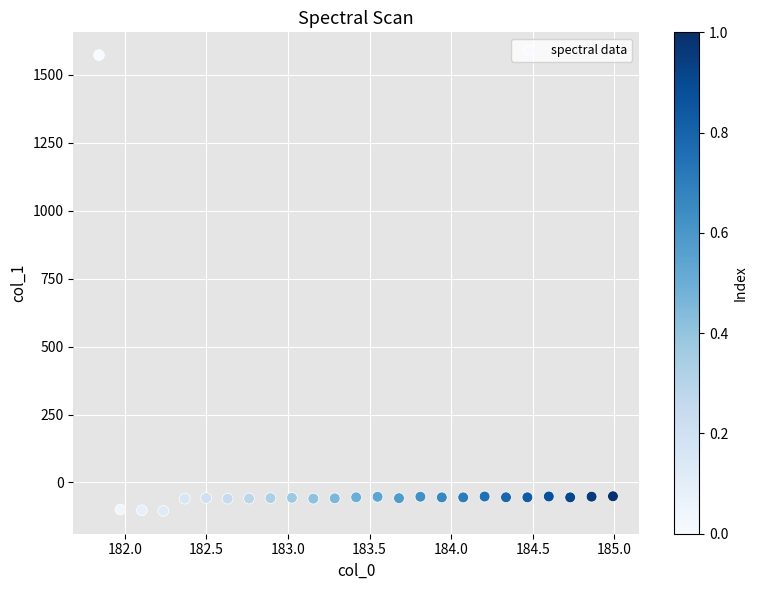

What is the range of Y values (max minus min)?

1677.5